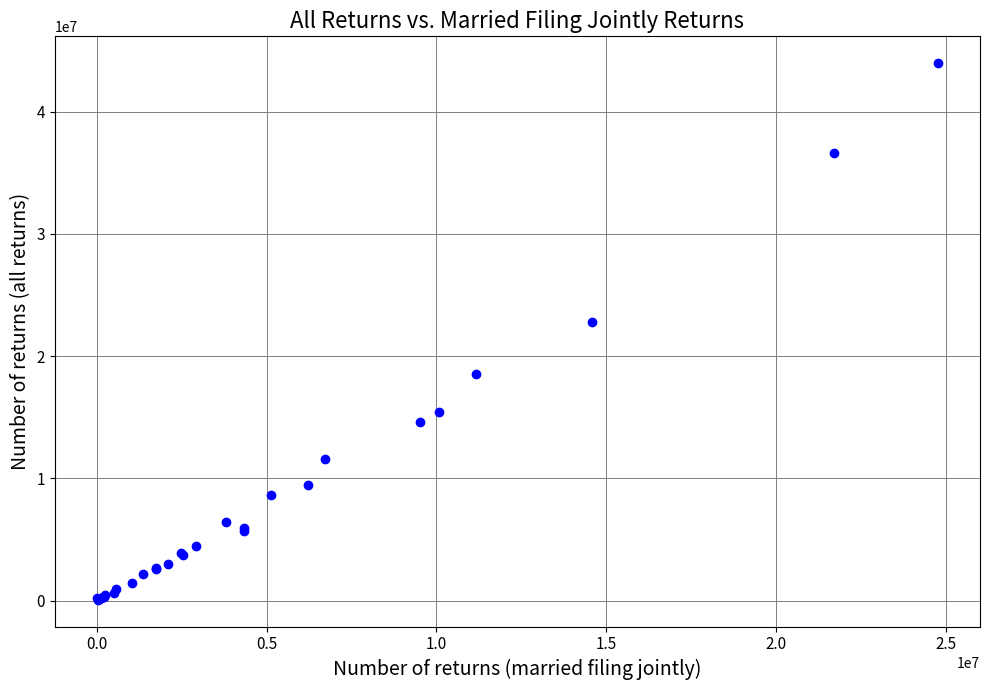

What Y value in the scatter plot is closest to 22023469?

22774905